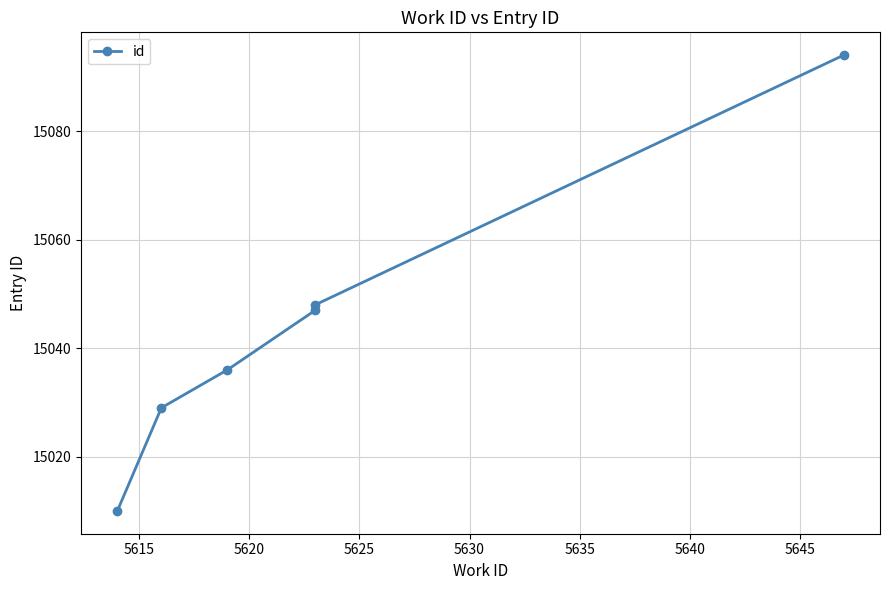

Approximately how many times larger is the value at 5635 compared to 5625?

1.0